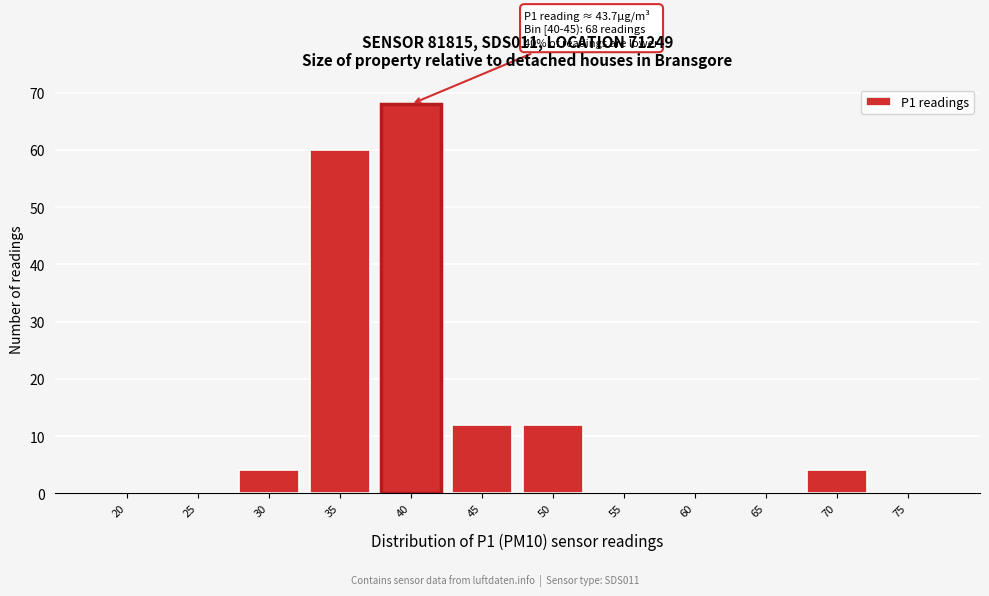

Reading left to right, what are all the values shown in this chart?

20=0	25=0	30=4	35=60	40=68	45=12	50=12	55=0	60=0	65=0	70=4	75=0